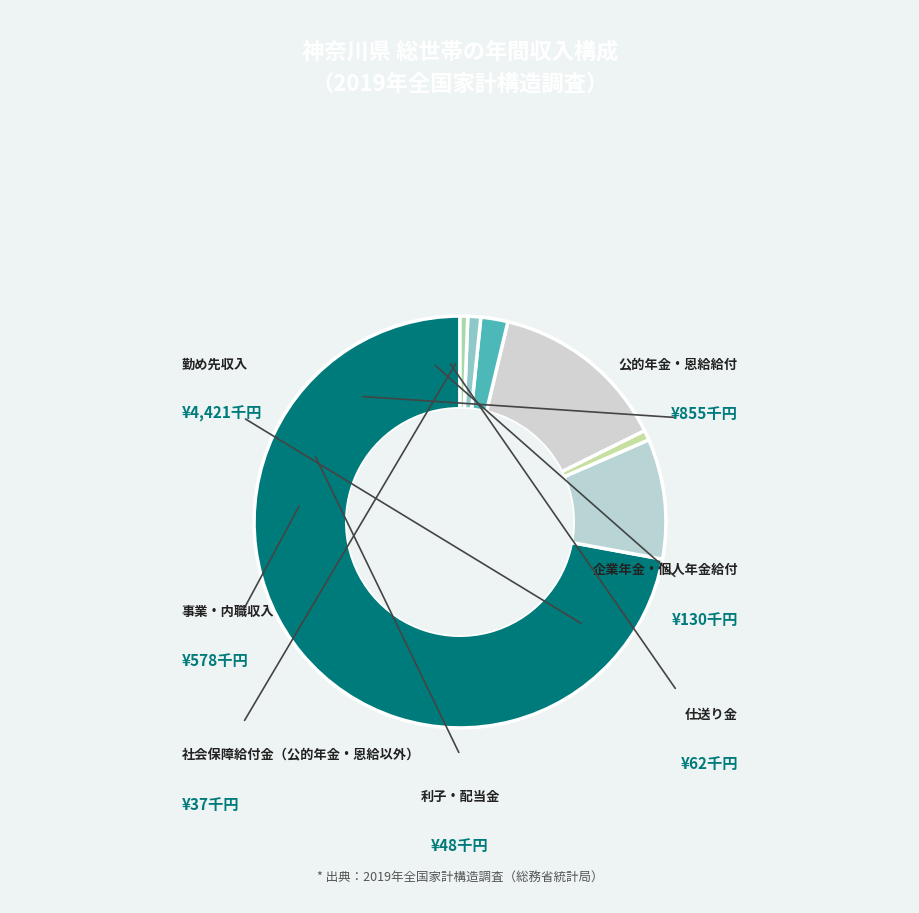

True or false: 利子・配当金 accounts for 15% of the total.

False